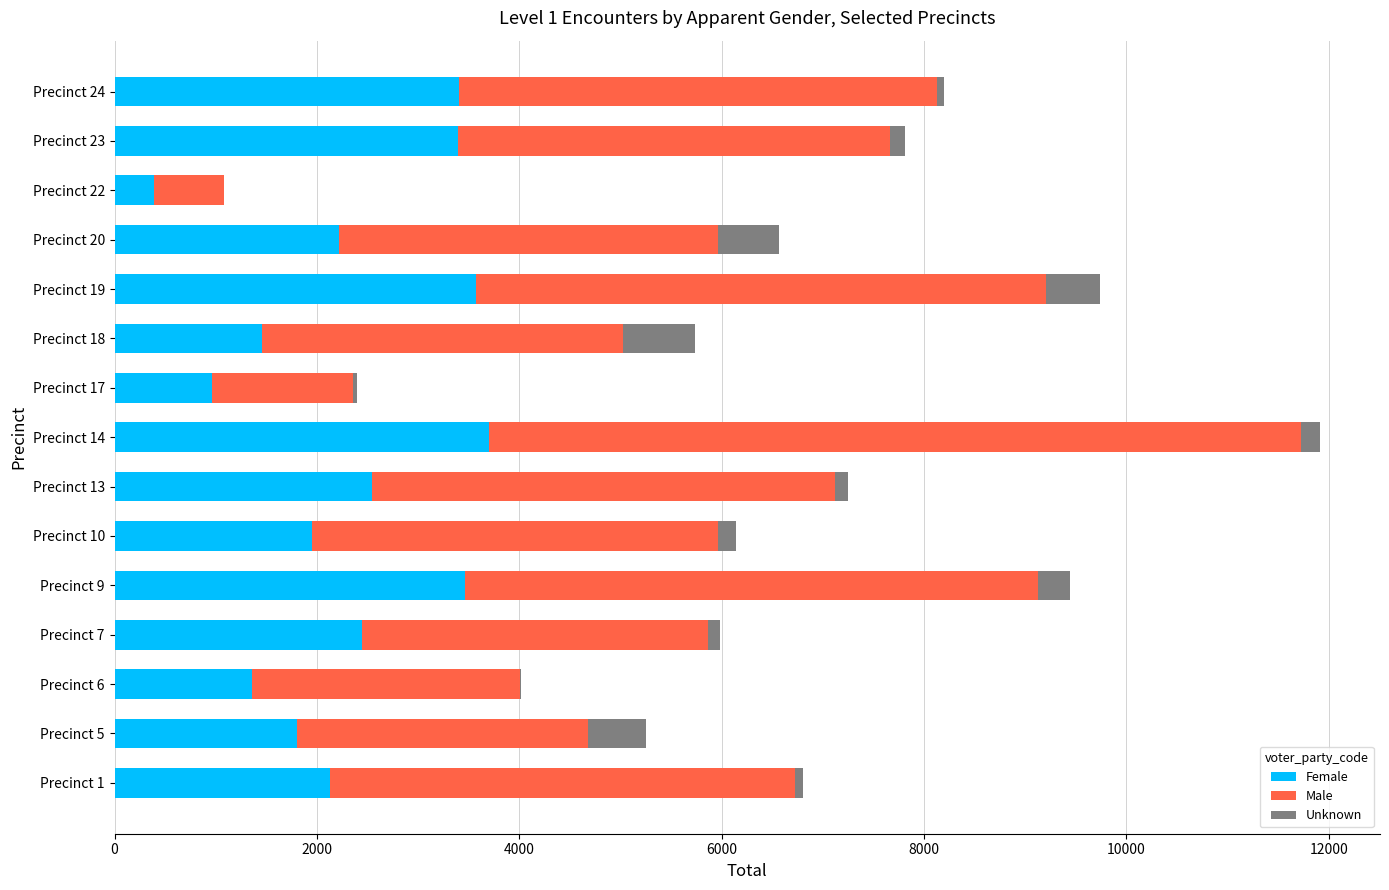

What is the highest value of the Female series?

3702